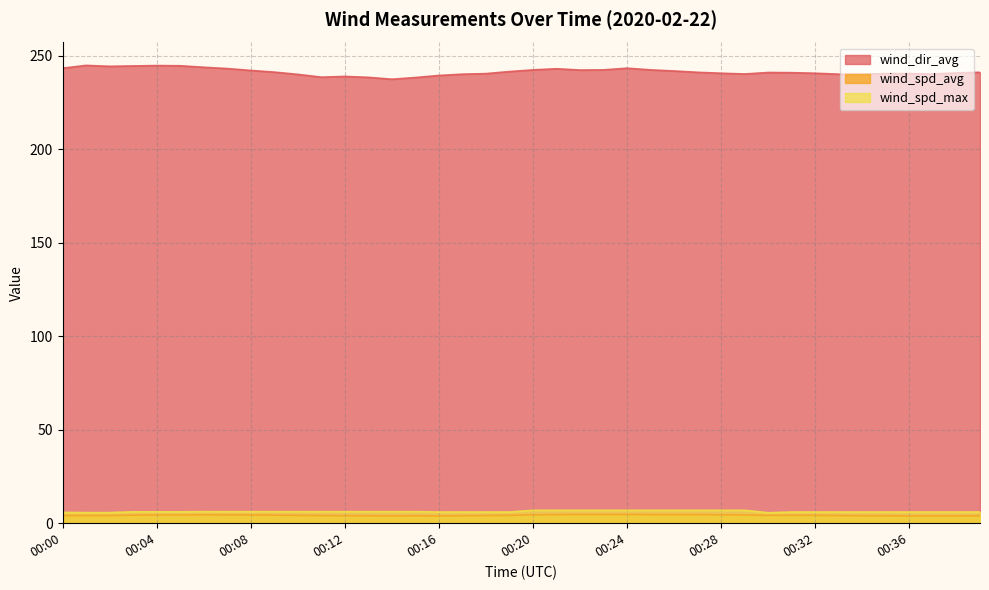

Does the chart have visible grid lines?

Yes